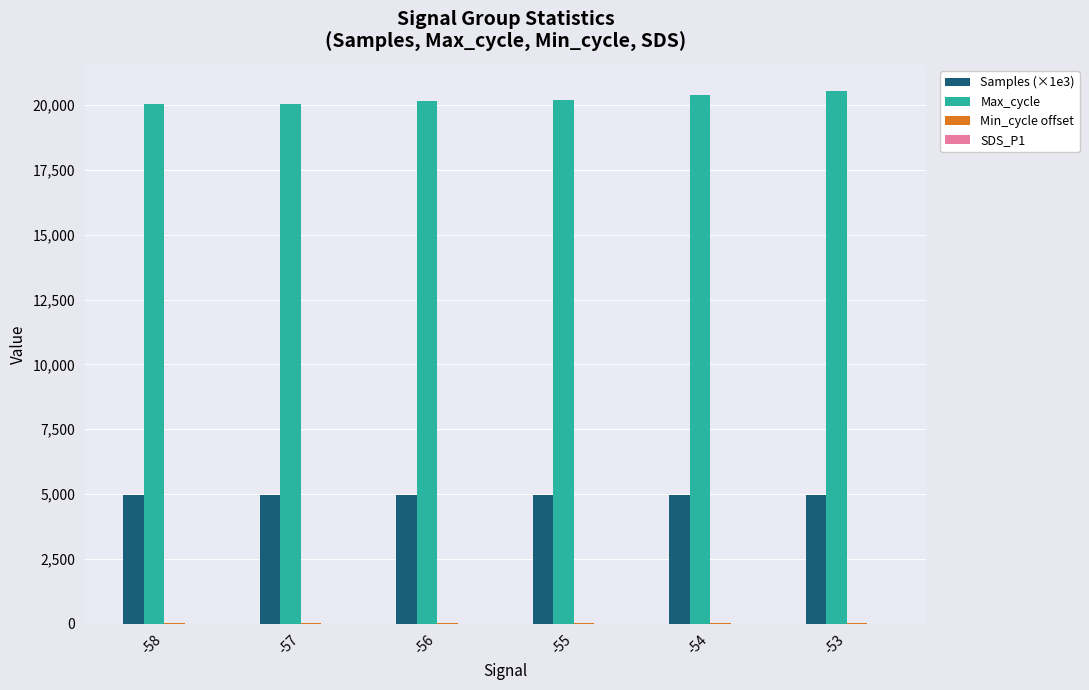

What is the greatest value displayed?

20530.0